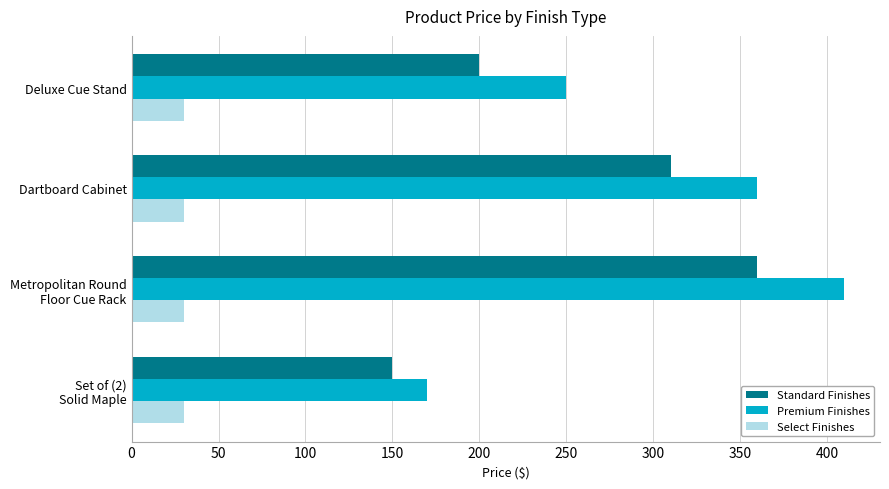

Rank the series by their maximum value, from lowest to highest.

Select Finishes, Standard Finishes, Premium Finishes